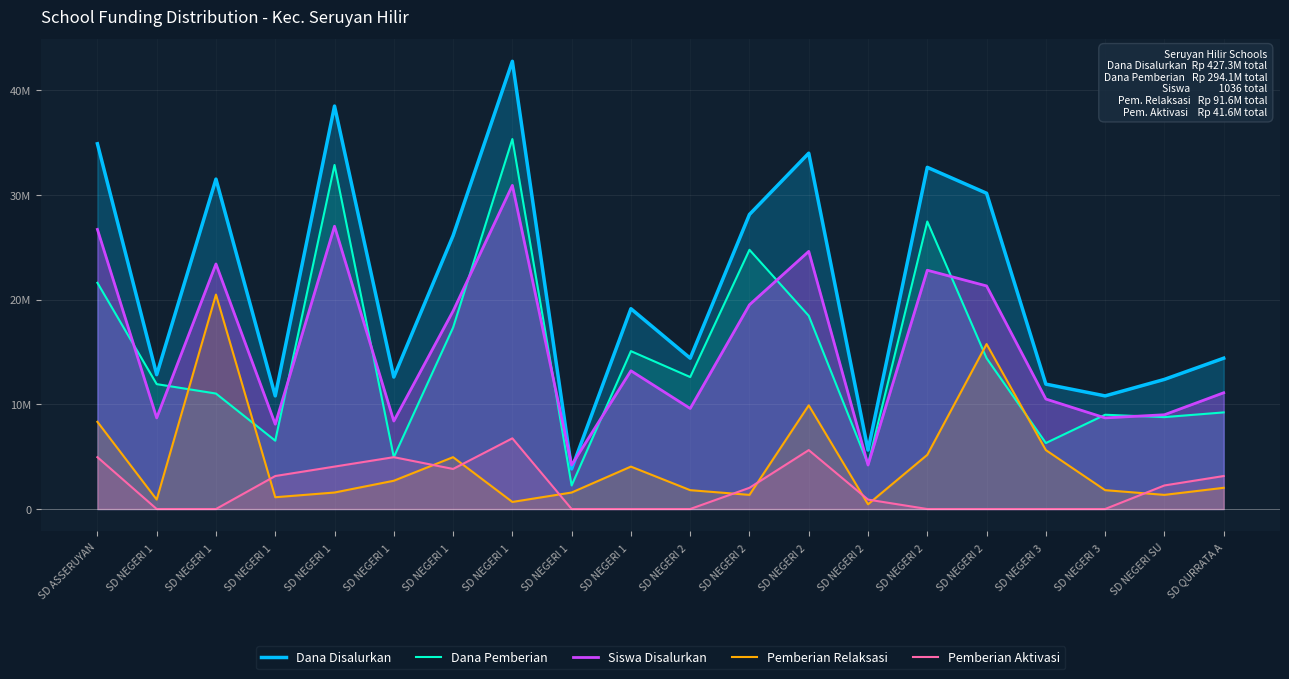

What is the sum of all Dana Disalurkan values?

427275000